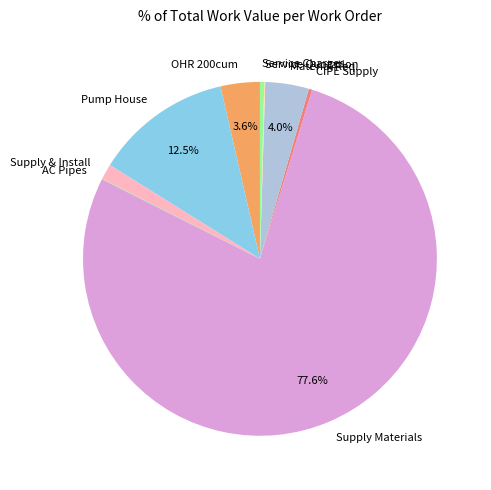

Which has a higher value, Supply & Install or CIPE Supply?

Supply & Install